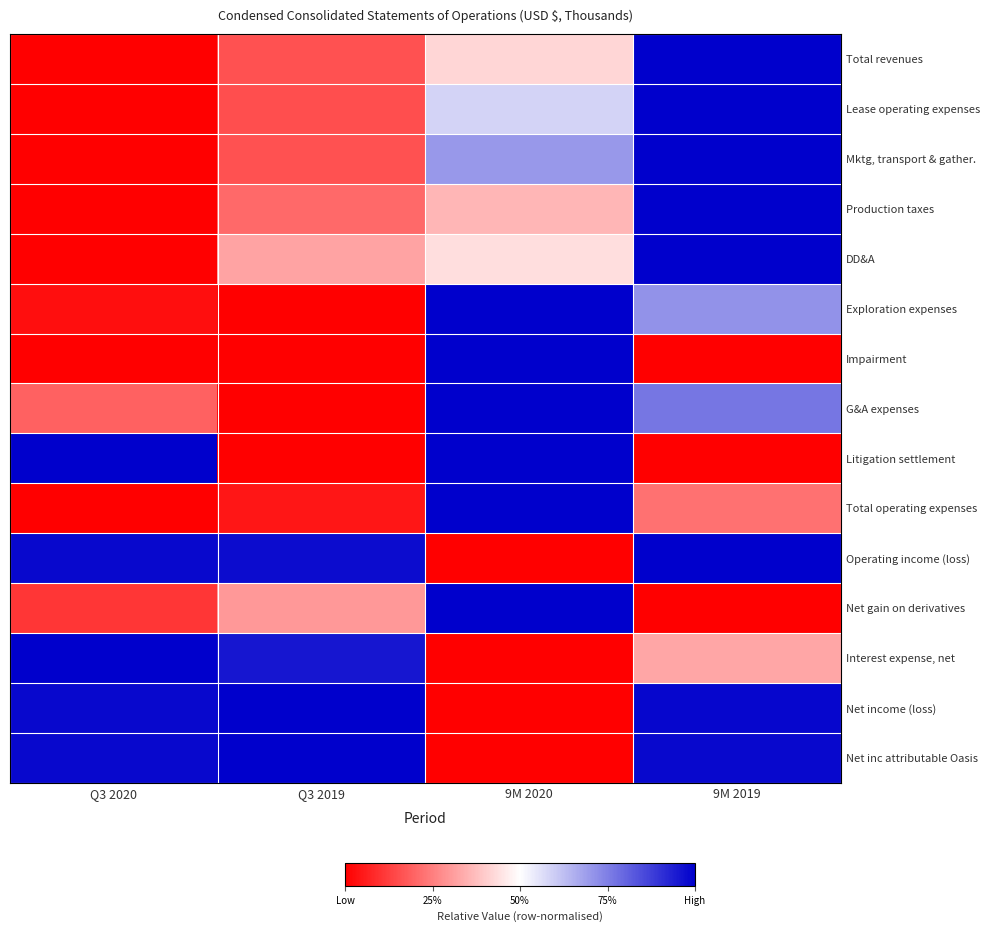

Between Q3 2020 and Q3 2019, which is larger?

Q3 2019